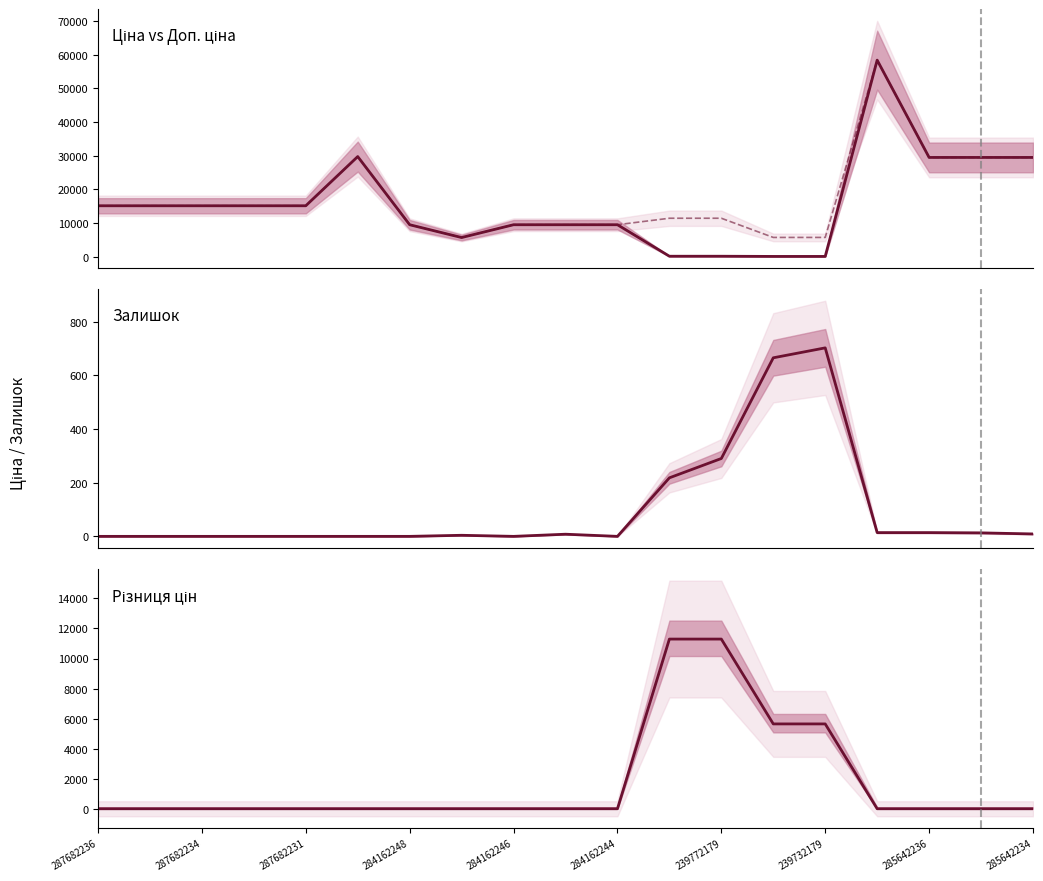

True or false: Доп. ціна has a value of 3845.2 at 239732179.

False